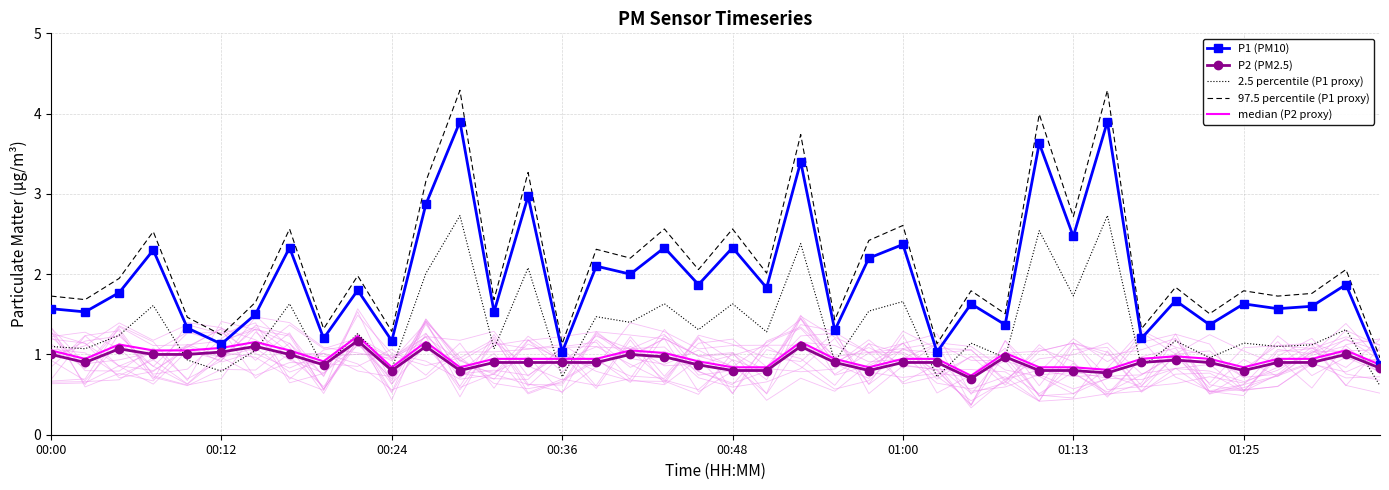

True or false: 2.5 percentile (P1 proxy) and 97.5 percentile (P1 proxy) intersect in this chart.

False